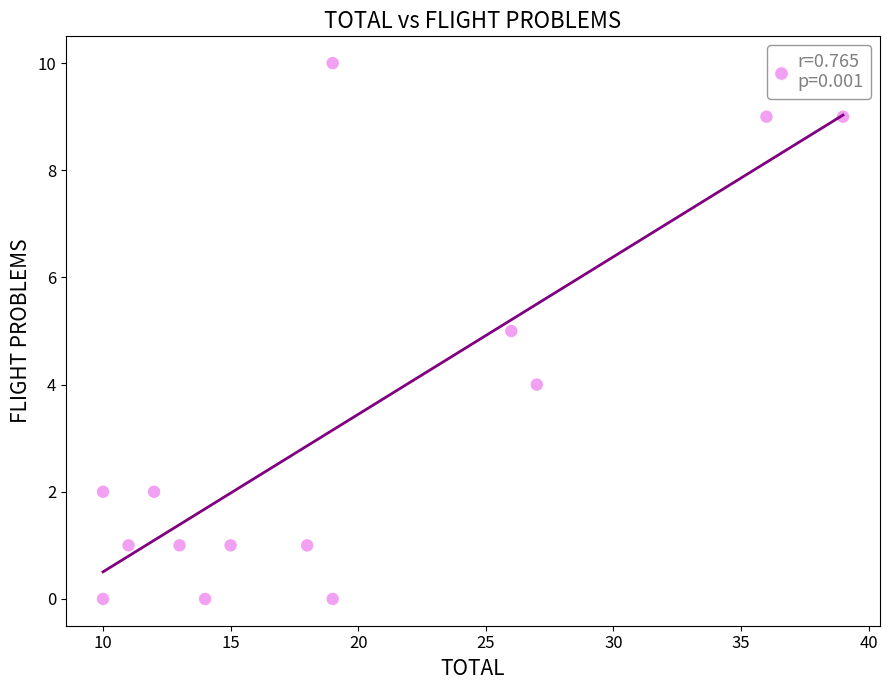

What is the range of Y values (max minus min)?

10